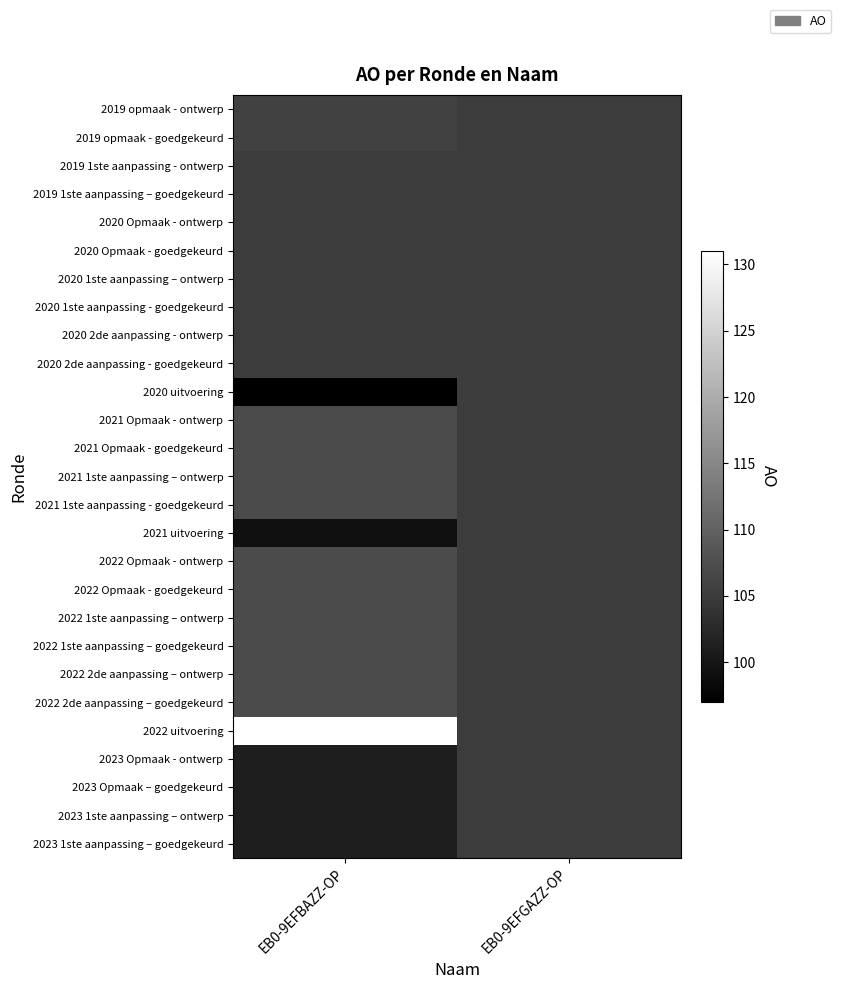

At how many categories does at least one series exceed 107?

1